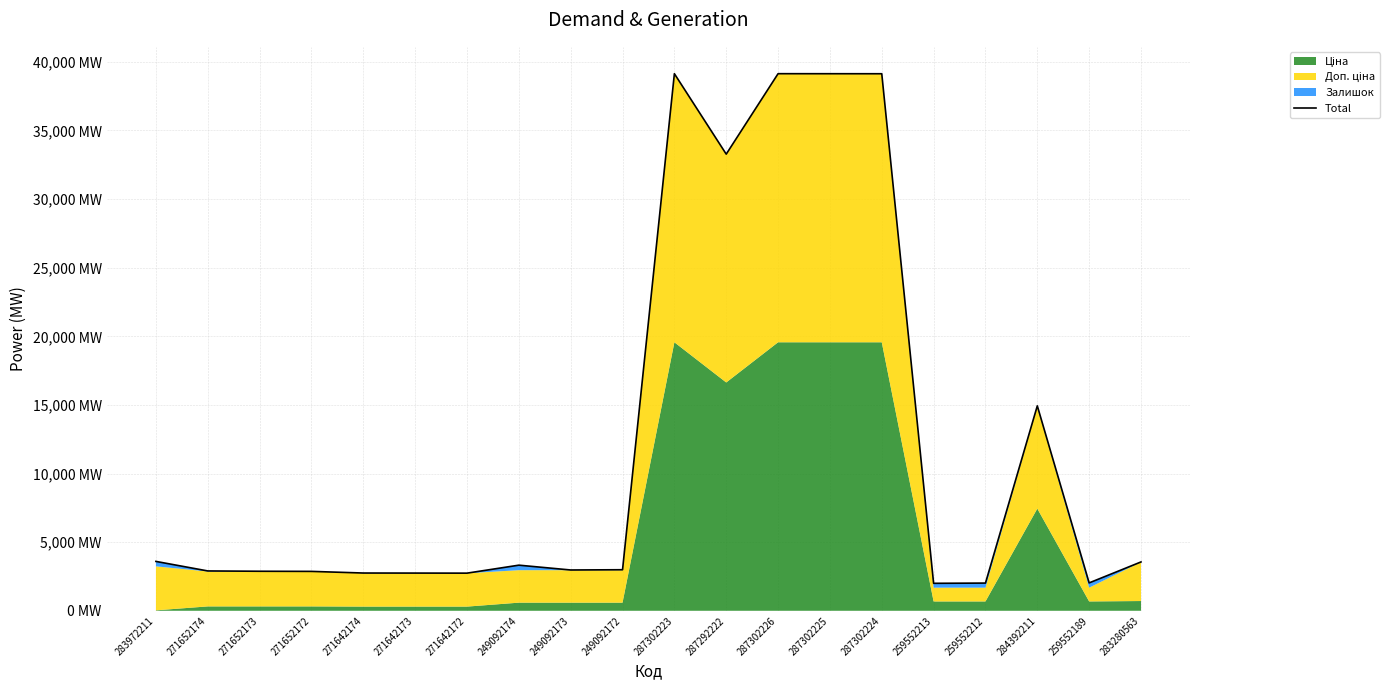

What is the label of the 16th point from the left?

259552213